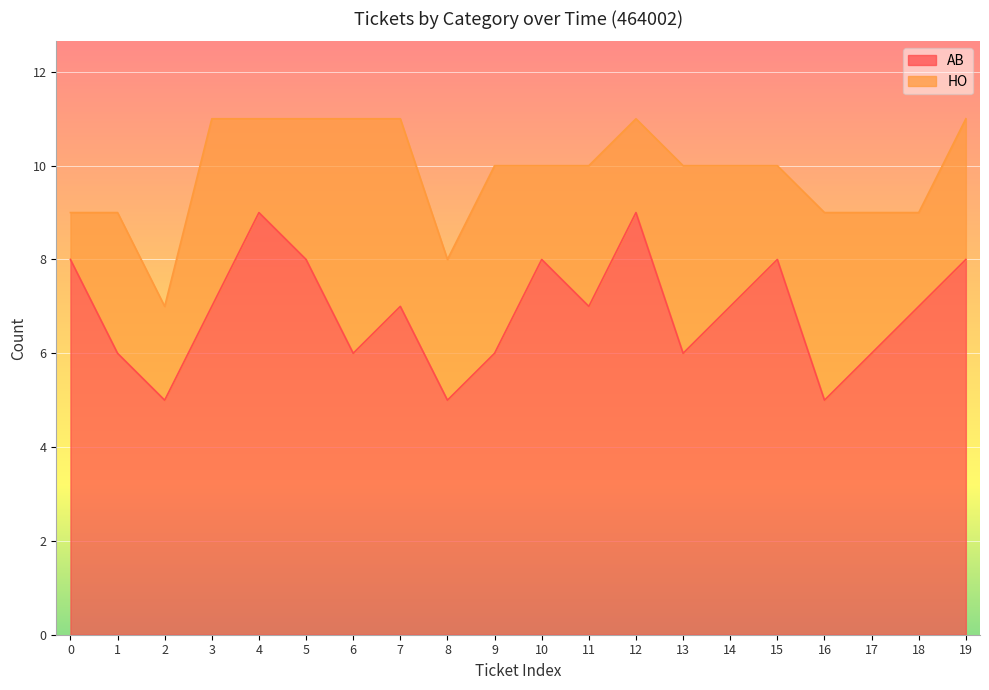

Which label corresponds to the smallest value in the chart?

2